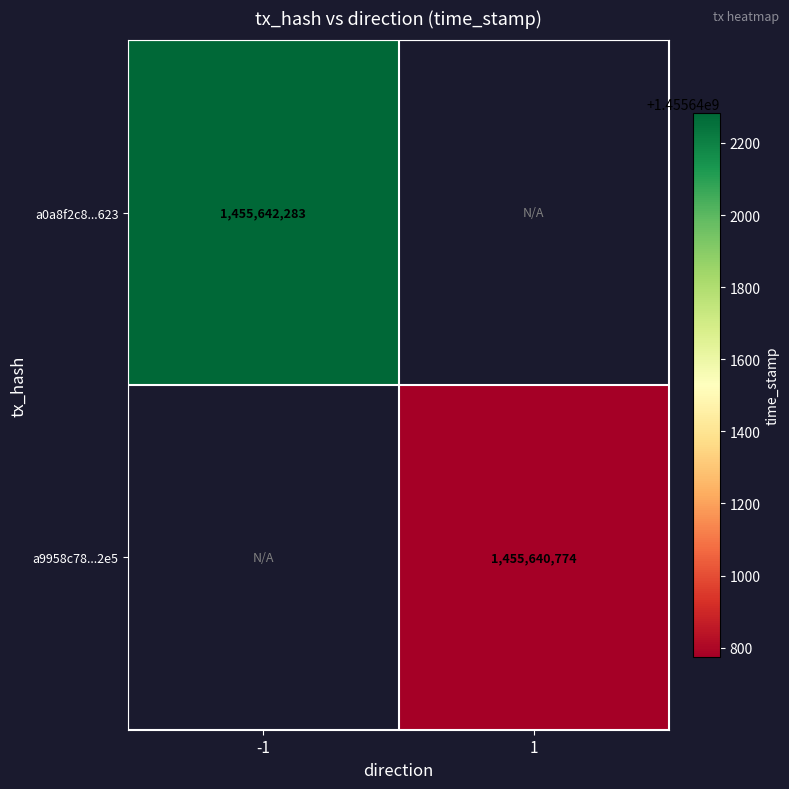

At which category does the chart reach its peak across all series?

-1